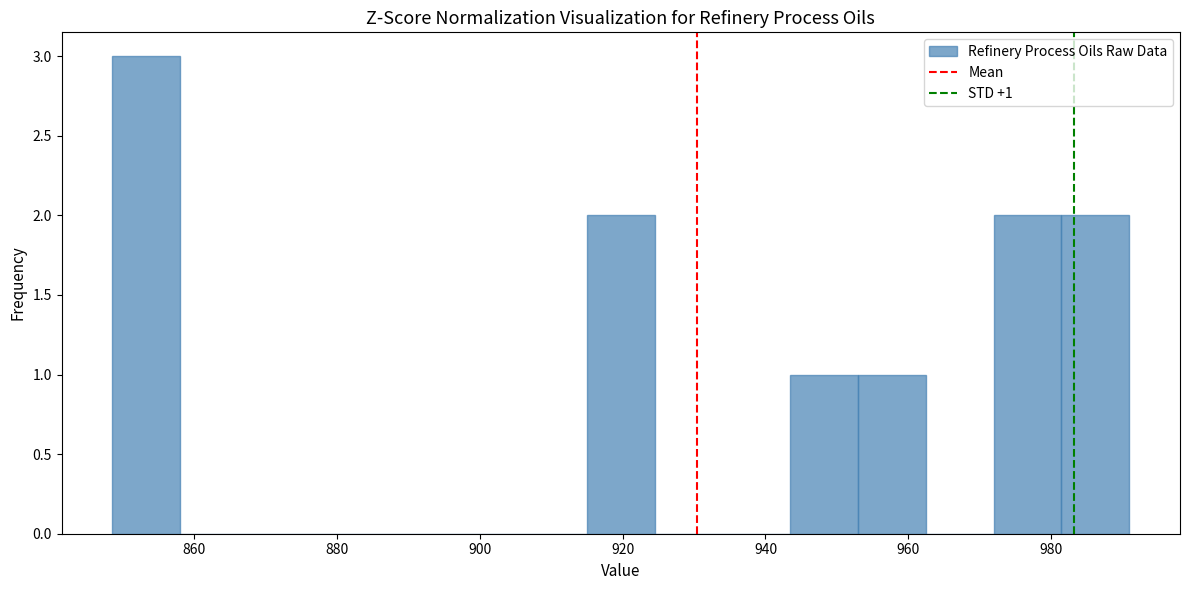

Over which range of the x-axis is the bar tallest?

848 to 858